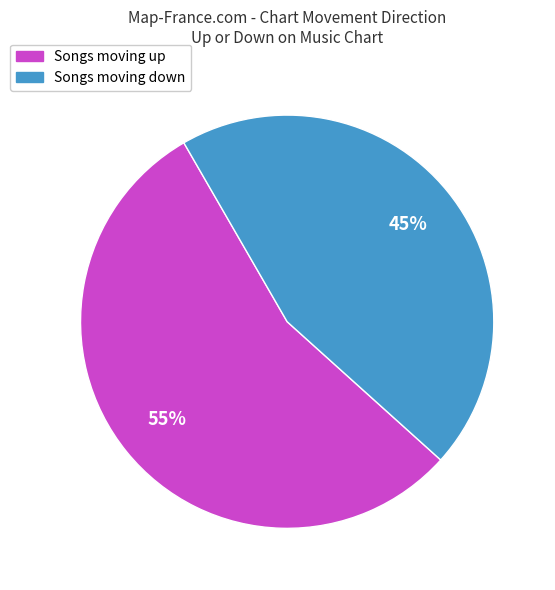

Does any single category account for the majority?

Yes